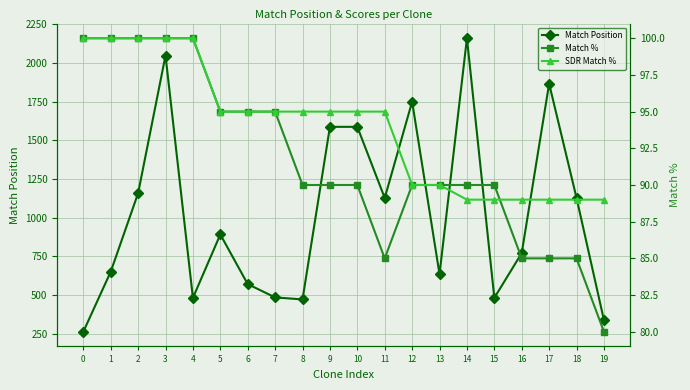

True or false: Match Position and SDR Match % cross at least once.

False